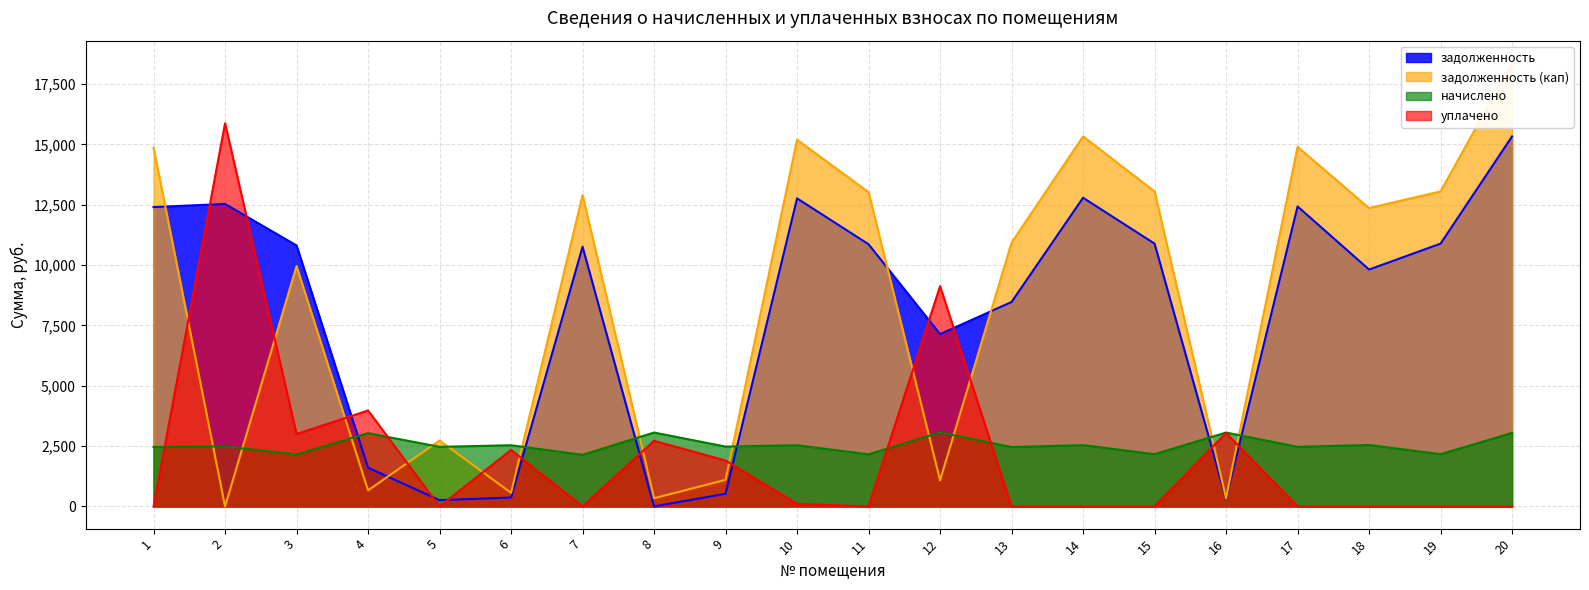

How many distinct data groups are displayed?

4